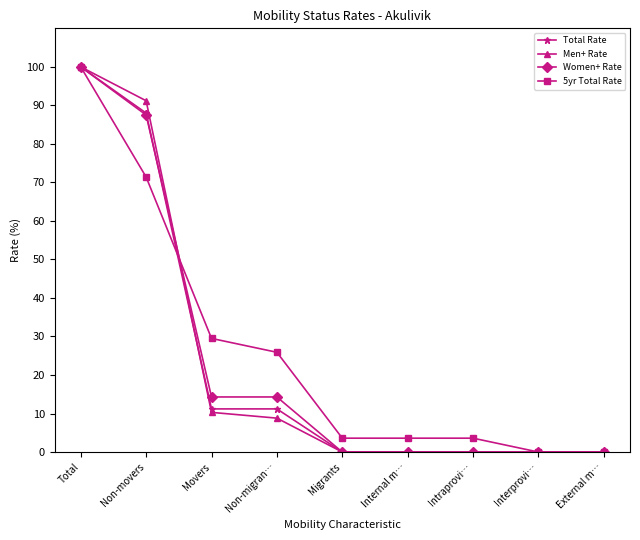

What is the difference between the highest and lowest values at Non-movers?

19.8